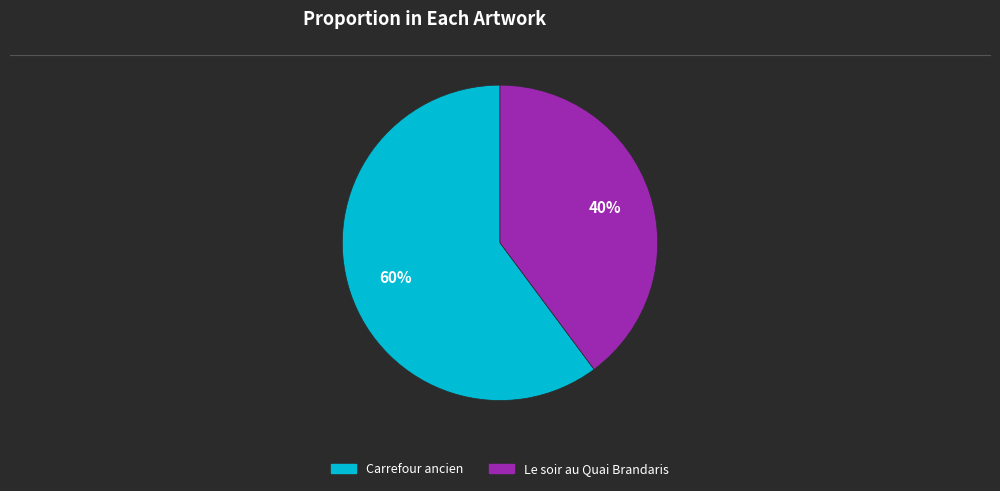

Between Le soir au Quai Brandaris and Carrefour ancien, which is larger?

Carrefour ancien